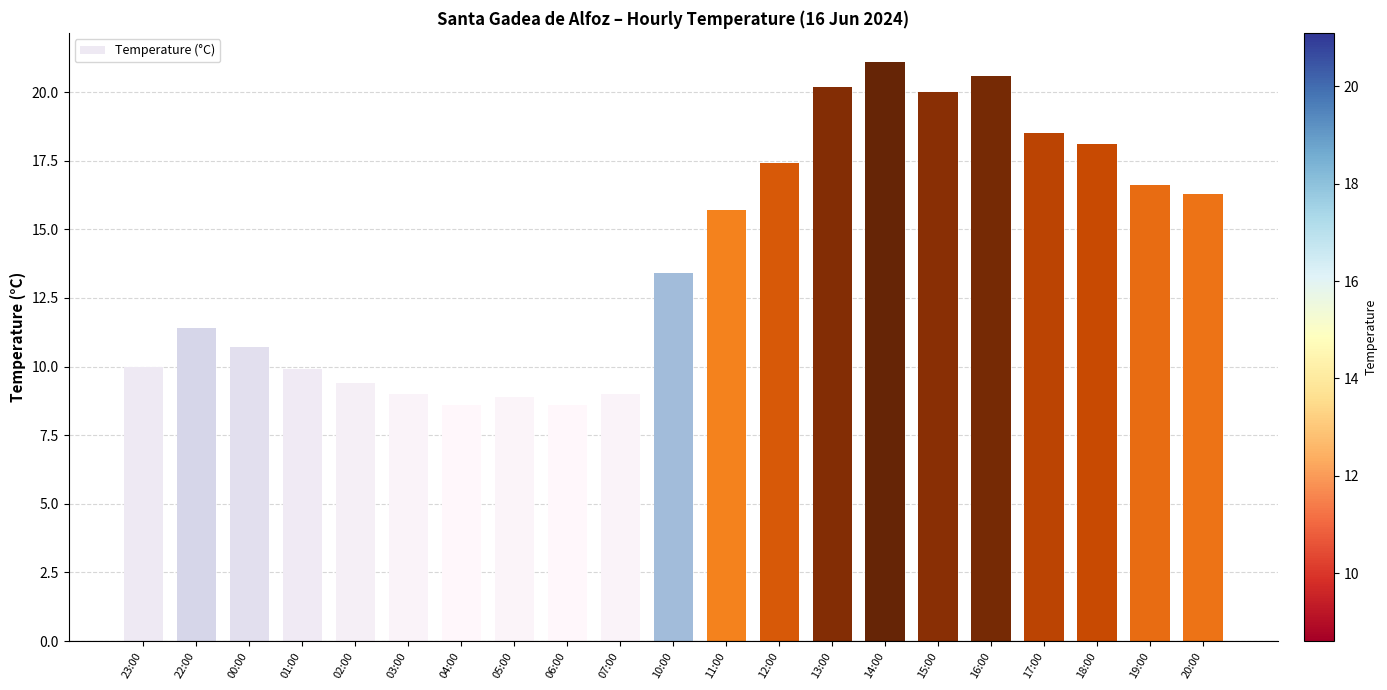

What is the label of the 15th bar from the left?

14:00